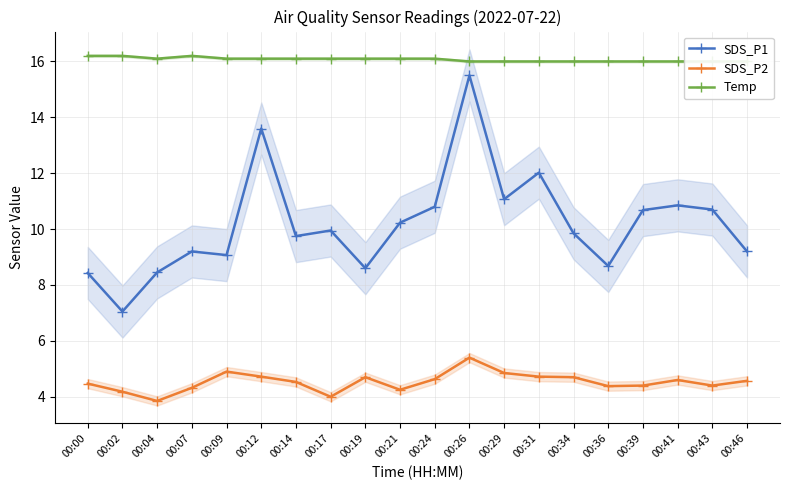

At which category does Temp reach its first local peak?

00:07